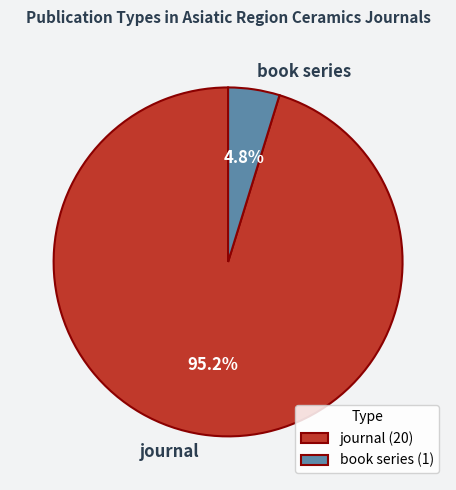

To the nearest percent, what is the difference between the journal and book series slice percentages?

90%